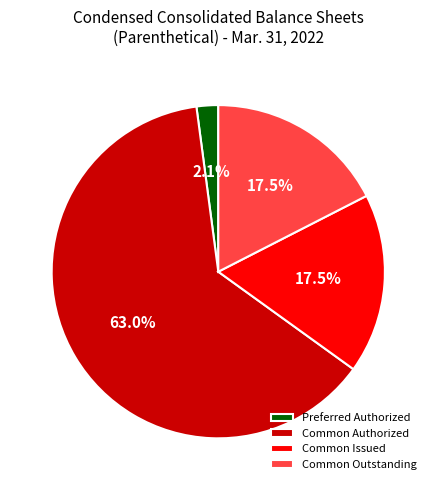

Which category has the biggest portion of the pie?

Common Authorized